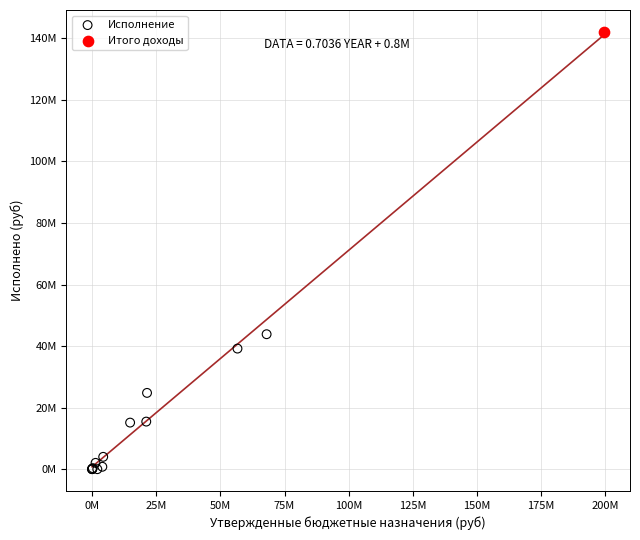

What are all the series names shown in the legend?

Исполнение, Итого доходы